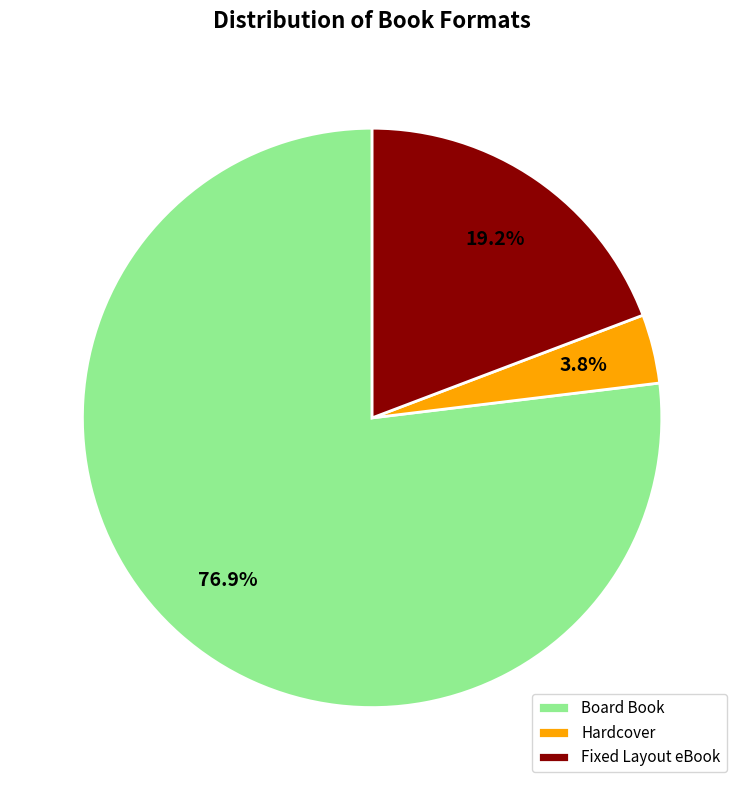

Count the number of slices in the pie.

3